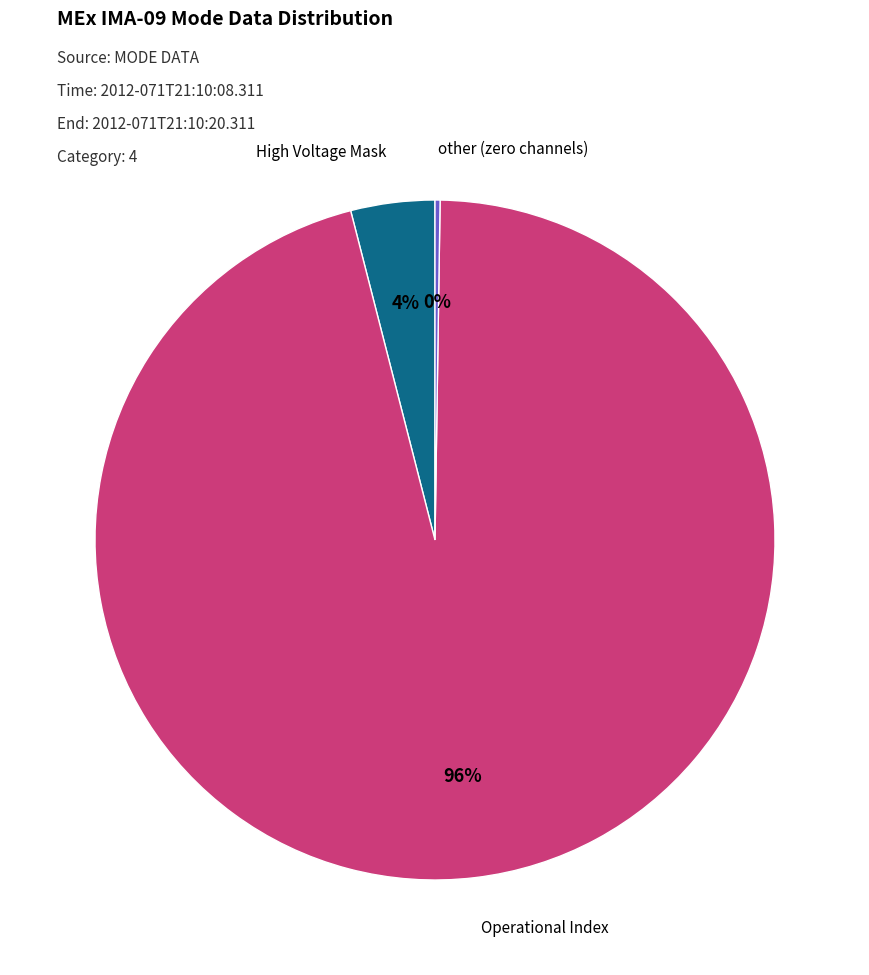

Does any single category account for the majority?

Yes